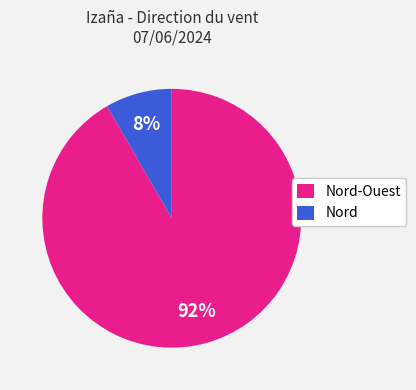

Does Nord account for over 50% of the chart?

No